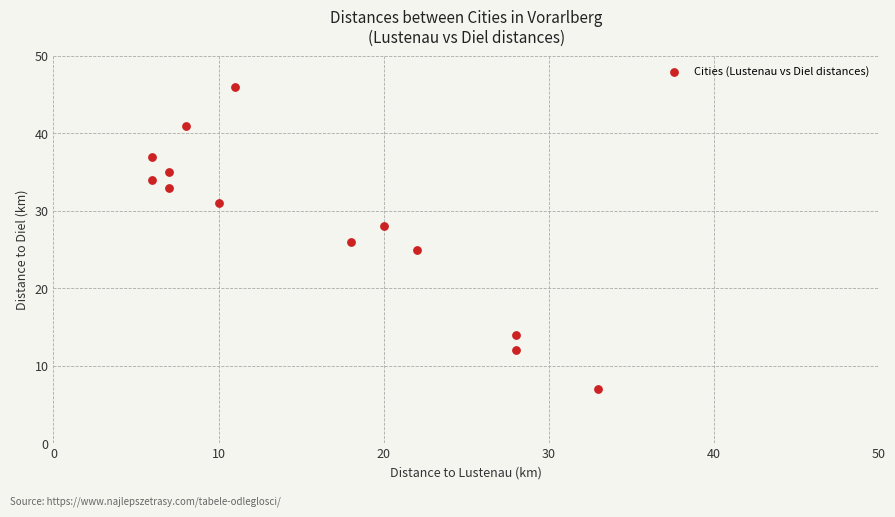

What is the range of Y values (max minus min)?

39